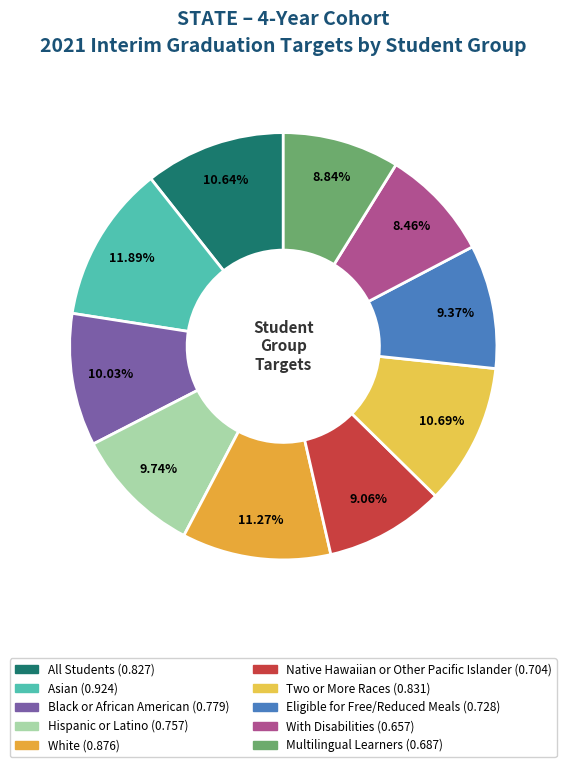

What percentage is the Native Hawaiian or Other Pacific Islander slice, to the nearest percent?

9%